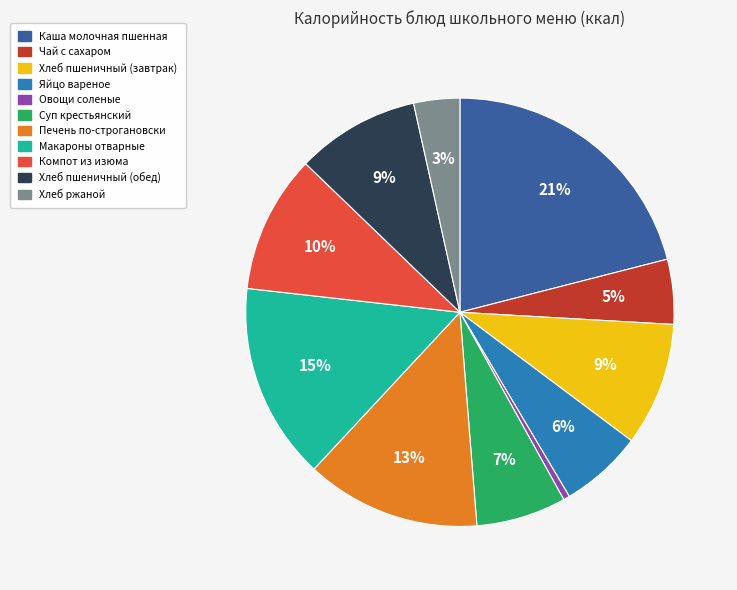

True or false: Компот из изюма accounts for 10% of the total.

True